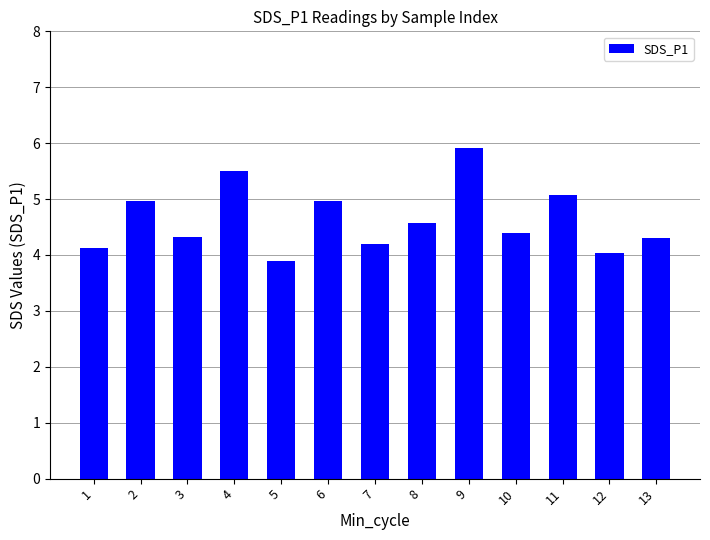

What is the change in value from 9 to 12?

-1.9